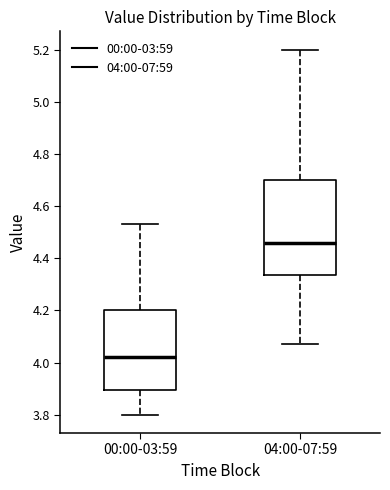

Comparing the boxes themselves (not the whiskers), which one is the tallest?

04:00-07:59